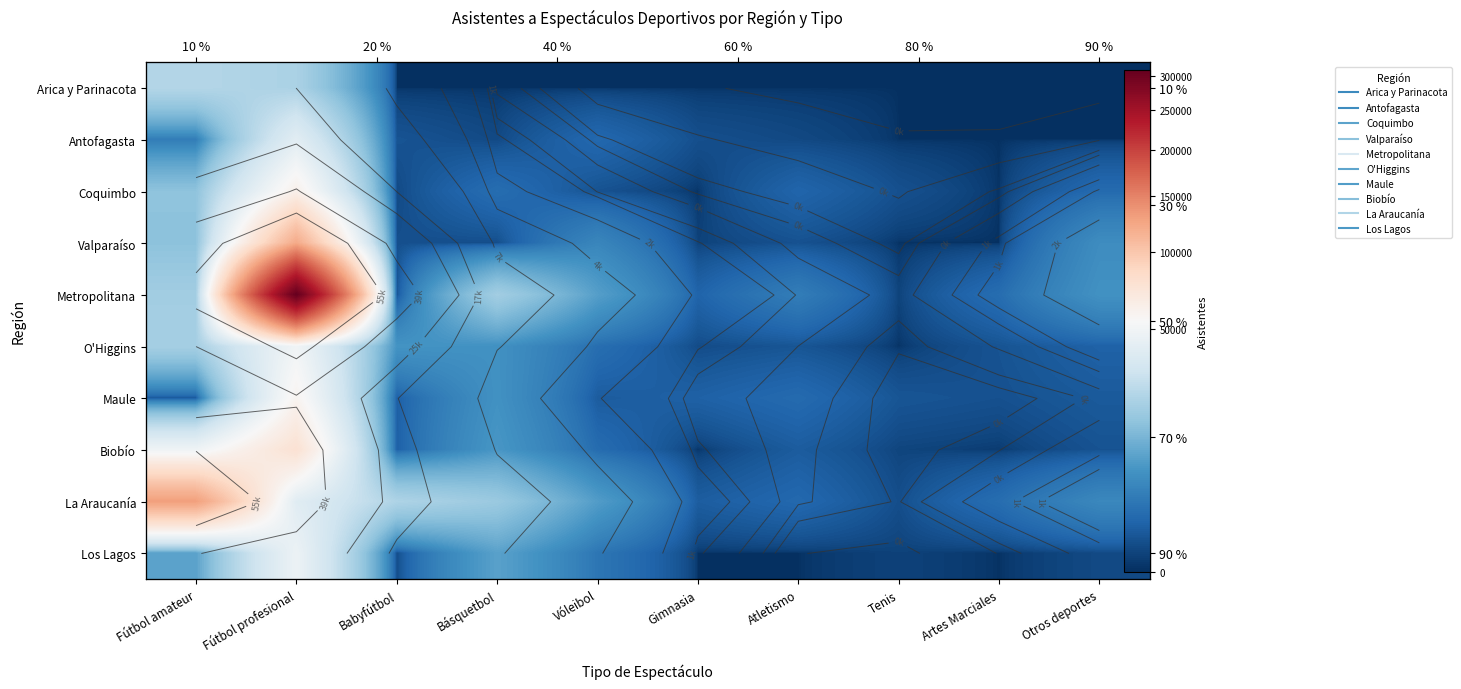

Which series changed the most between Fútbol amateur and Tenis?

La Araucanía